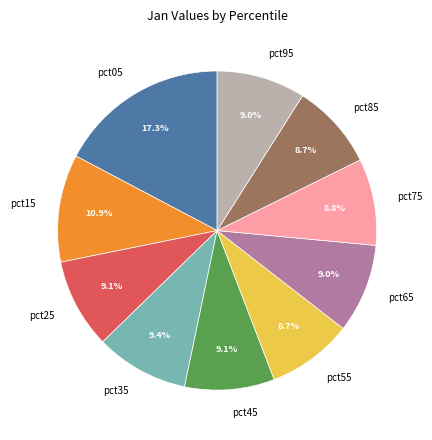

True or false: pct15 accounts for 11% of the total.

True